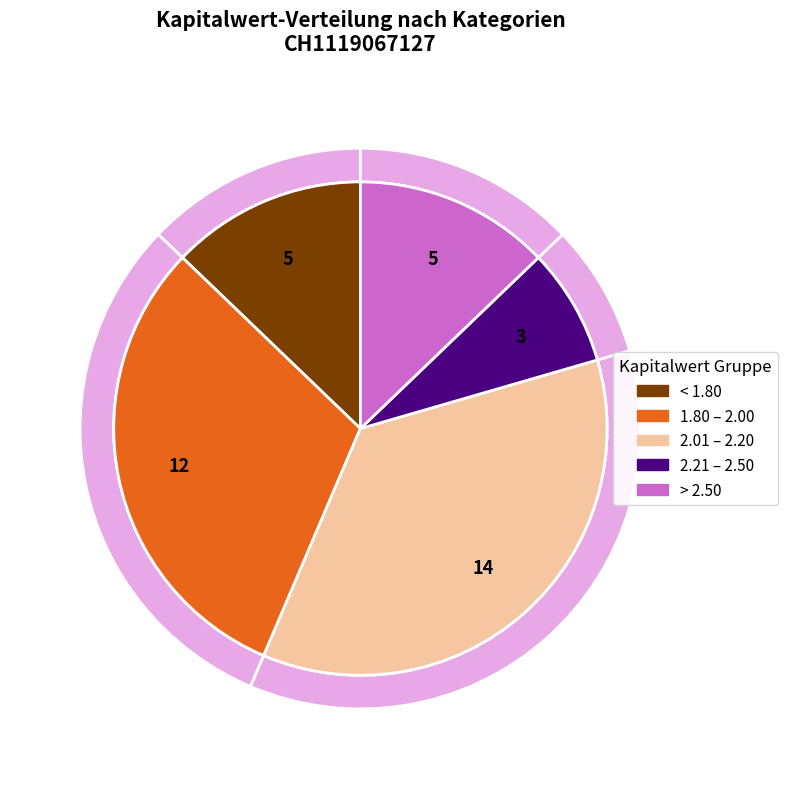

Is there any slice that represents more than half of the pie?

No